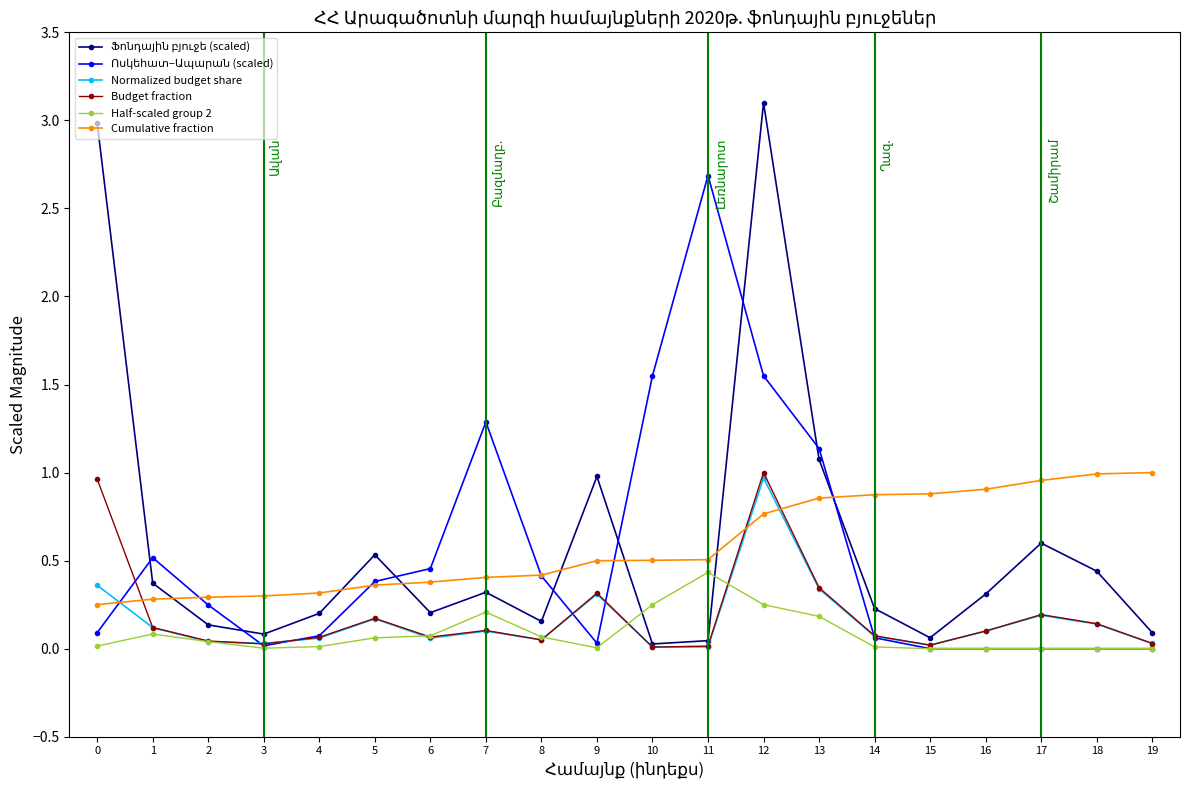

True or false: Half-scaled group 2 has a value of 0.0 at 14.

True